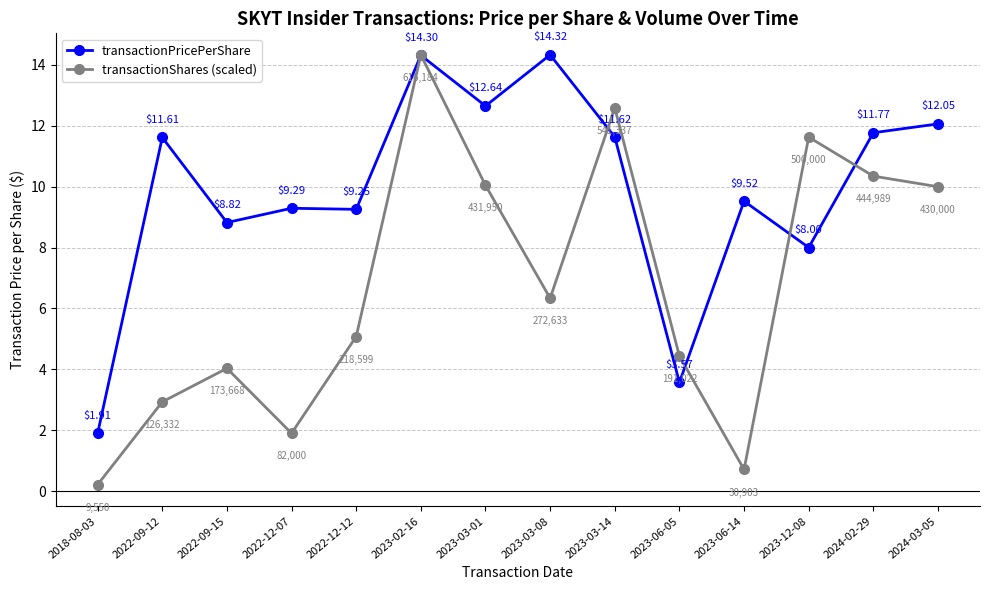

How many intersections are there between transactionPricePerShare and transactionShares (scaled)?

6